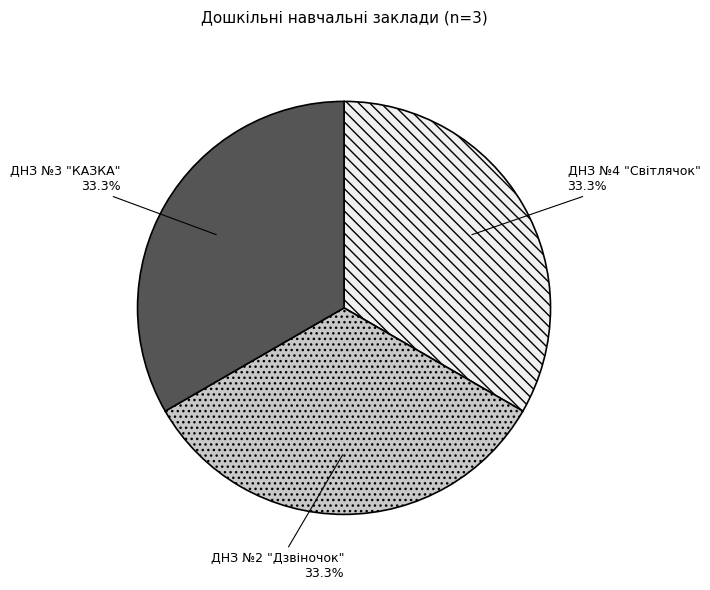

Is there any slice that represents more than half of the pie?

No